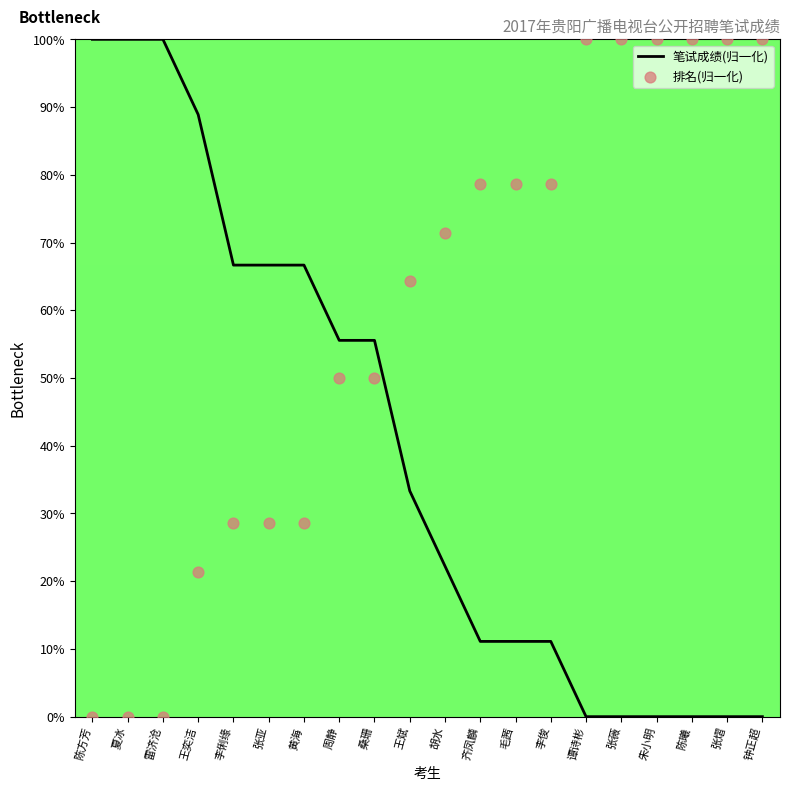

What is the total value across all series at 王斌?

97.6